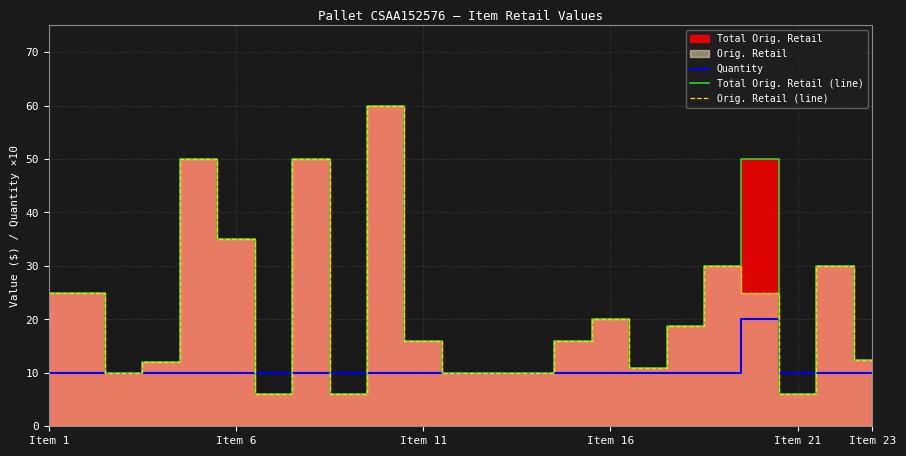

What is the lowest value of the Orig. Retail (line) series?

6.0